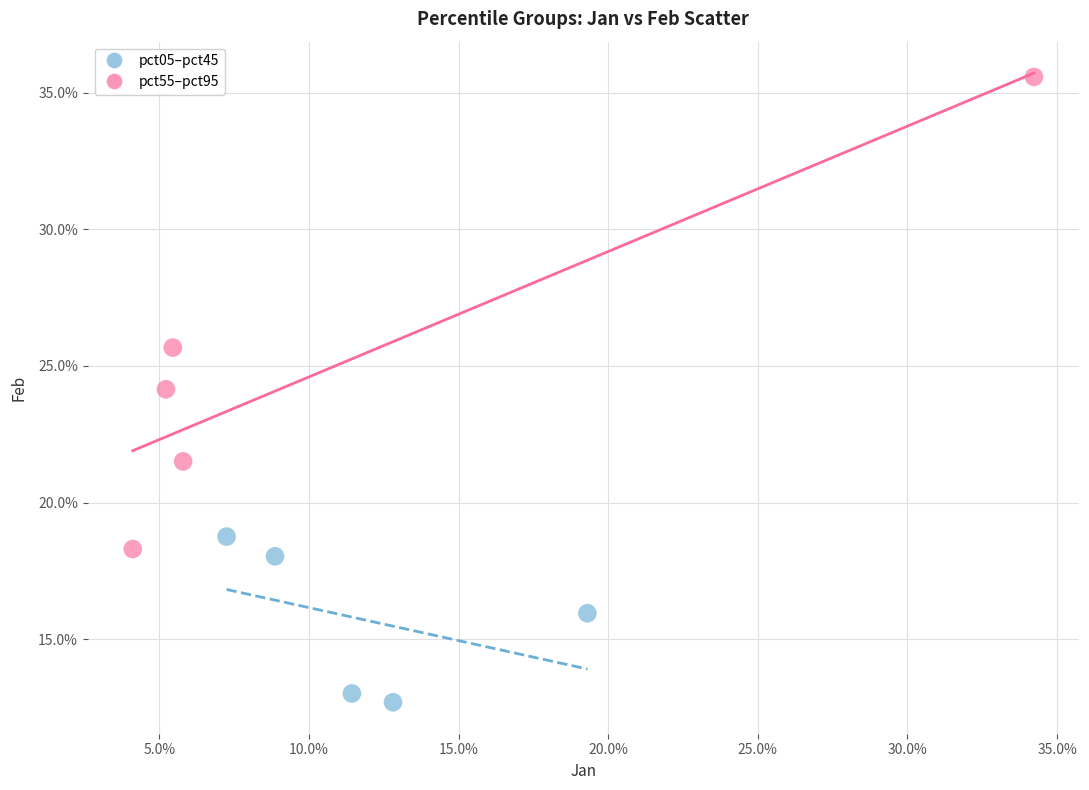

Which series has the largest Y range (max minus min)?

pct55–pct95